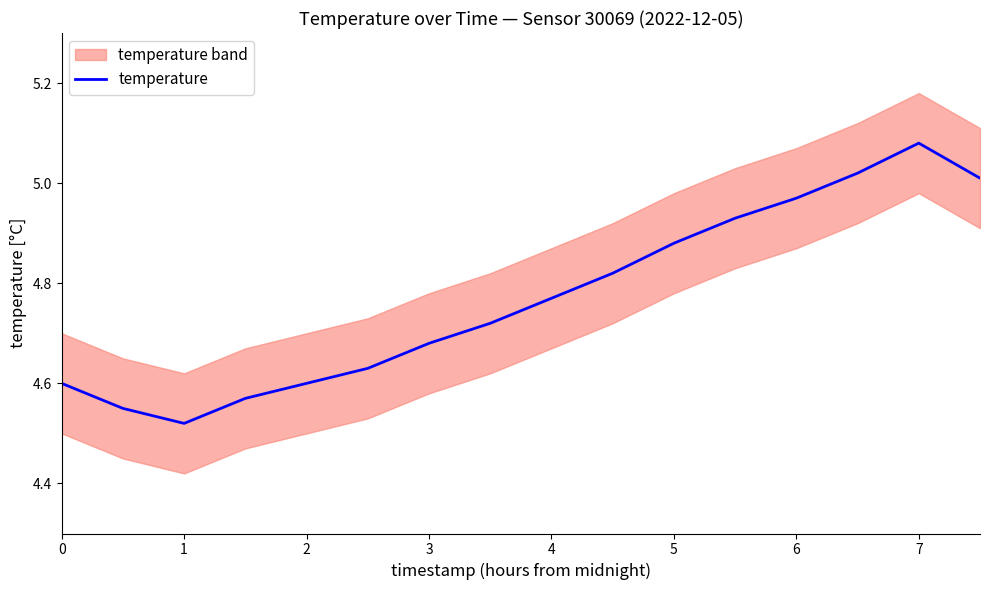

The temperature series shows 4.6 at 0. True or false?

True